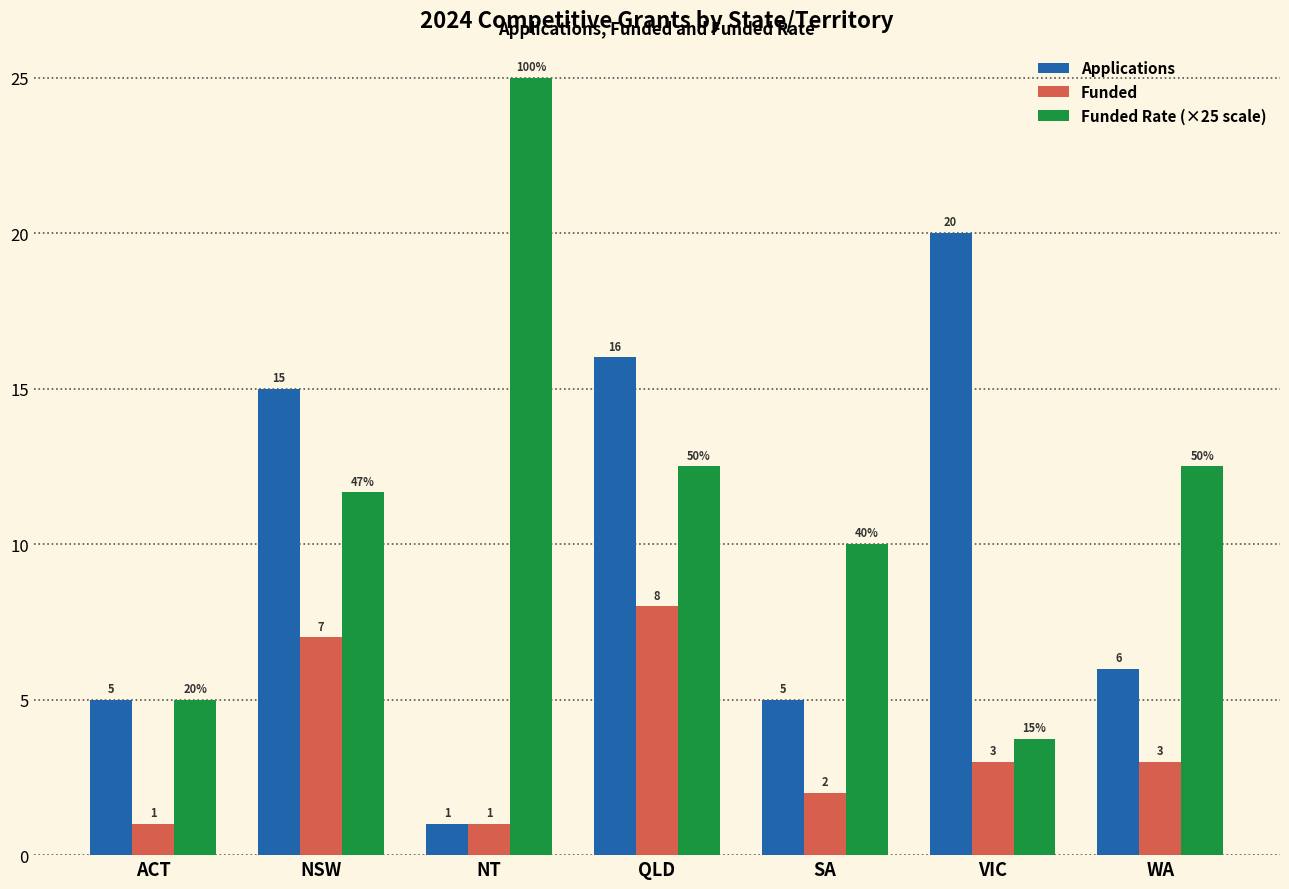

Is the value of Funded at NT greater than the value of Funded Rate (×25 scale) at ACT?

No